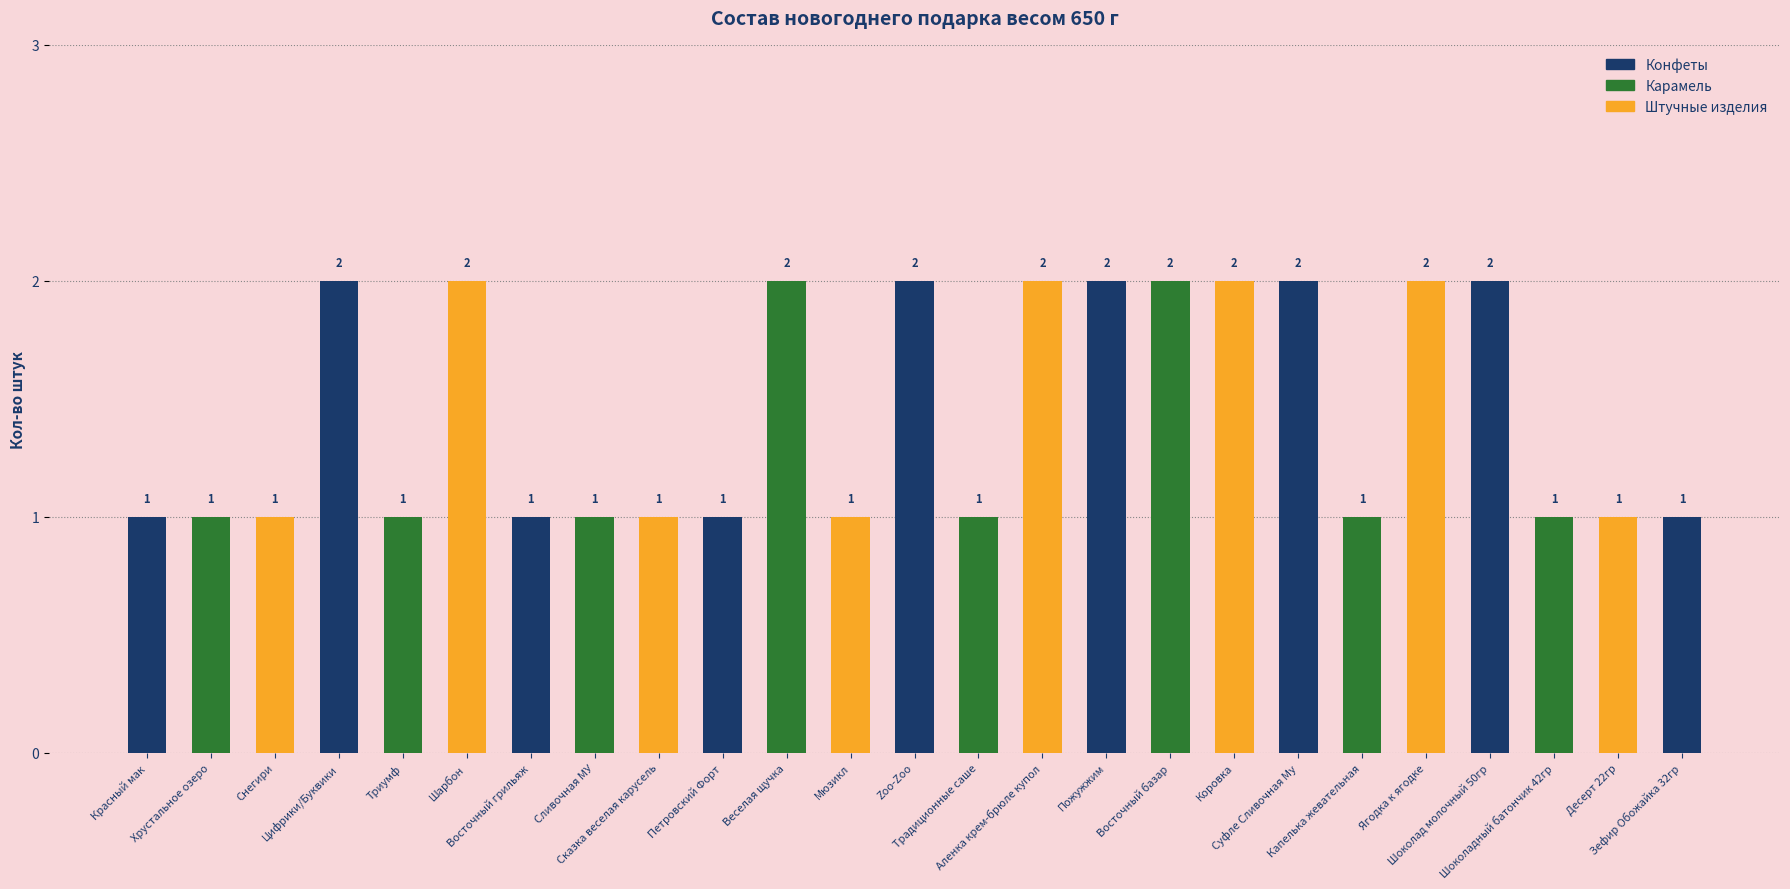

What is the difference between the values at Мюзикл and Ягодка к ягодке?

1